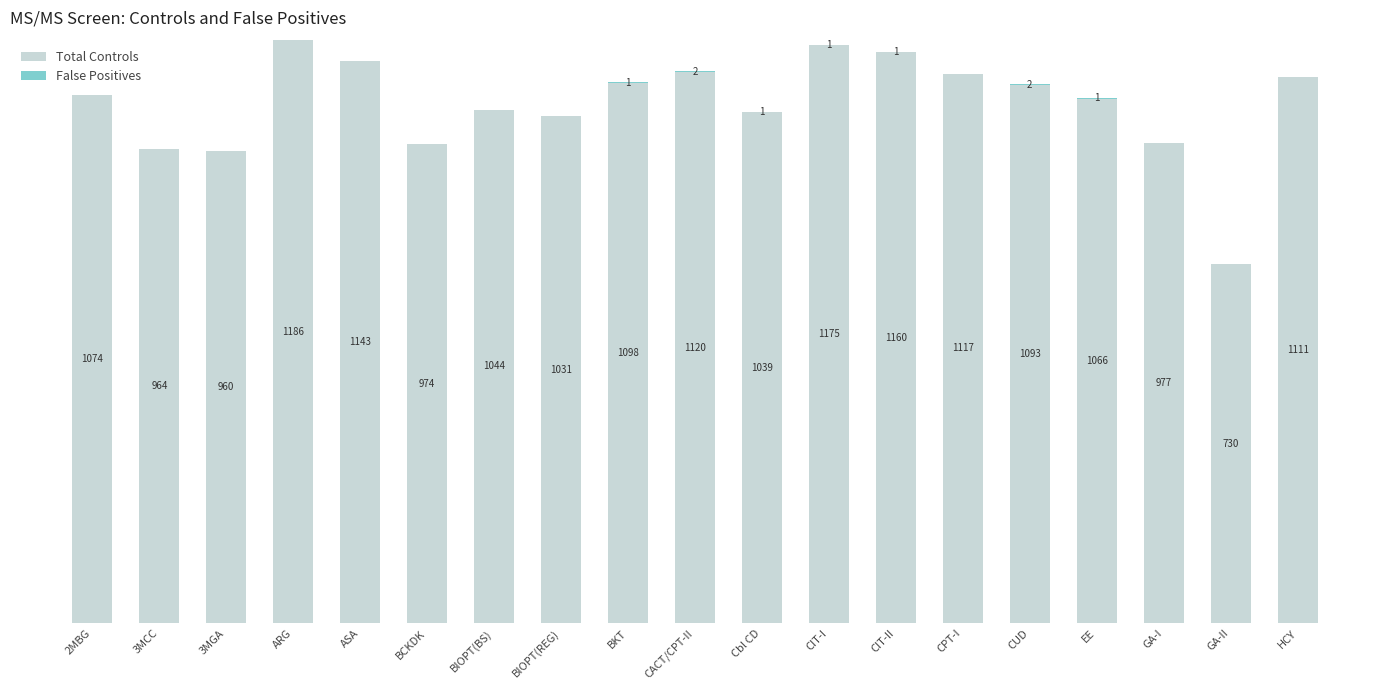

At which category is the sum across all series the highest?

ARG